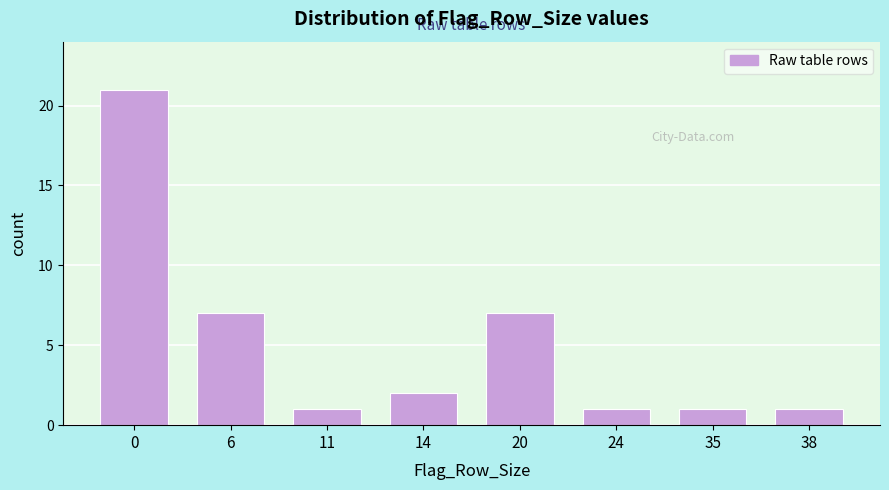

Reading left to right, extract all data points from this chart.

21	7	1	2	7	1	1	1